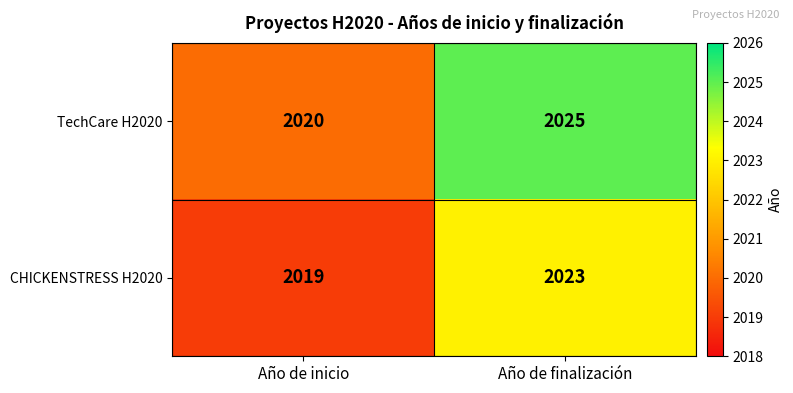

What is the minimum value shown in the chart?

2019